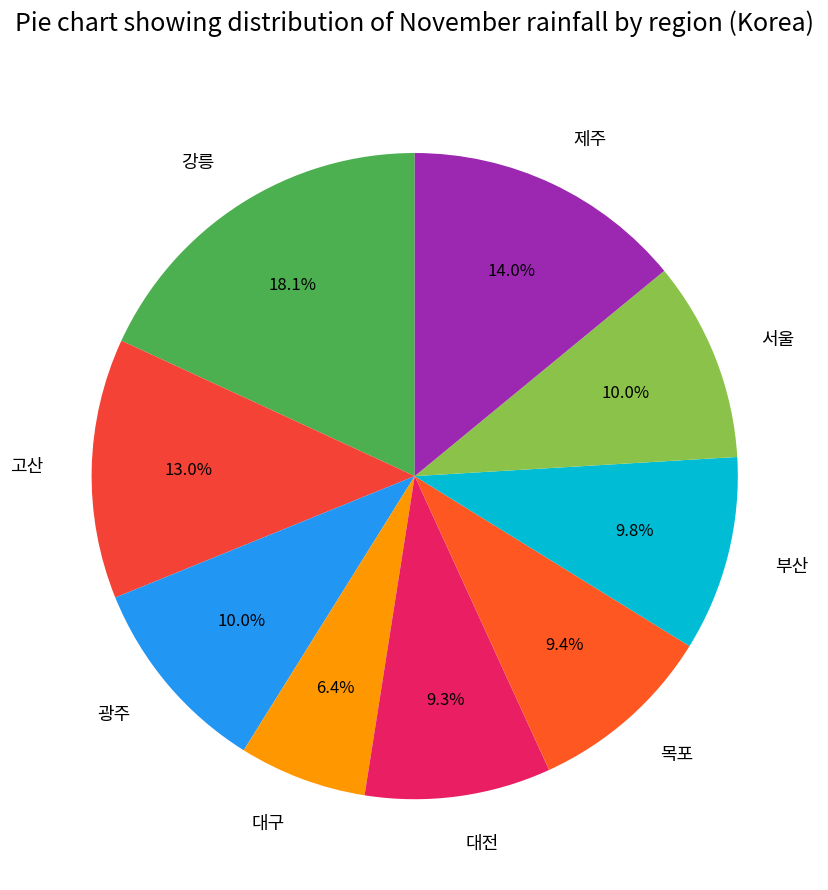

To the nearest percent, what portion does 강릉 represent?

18%